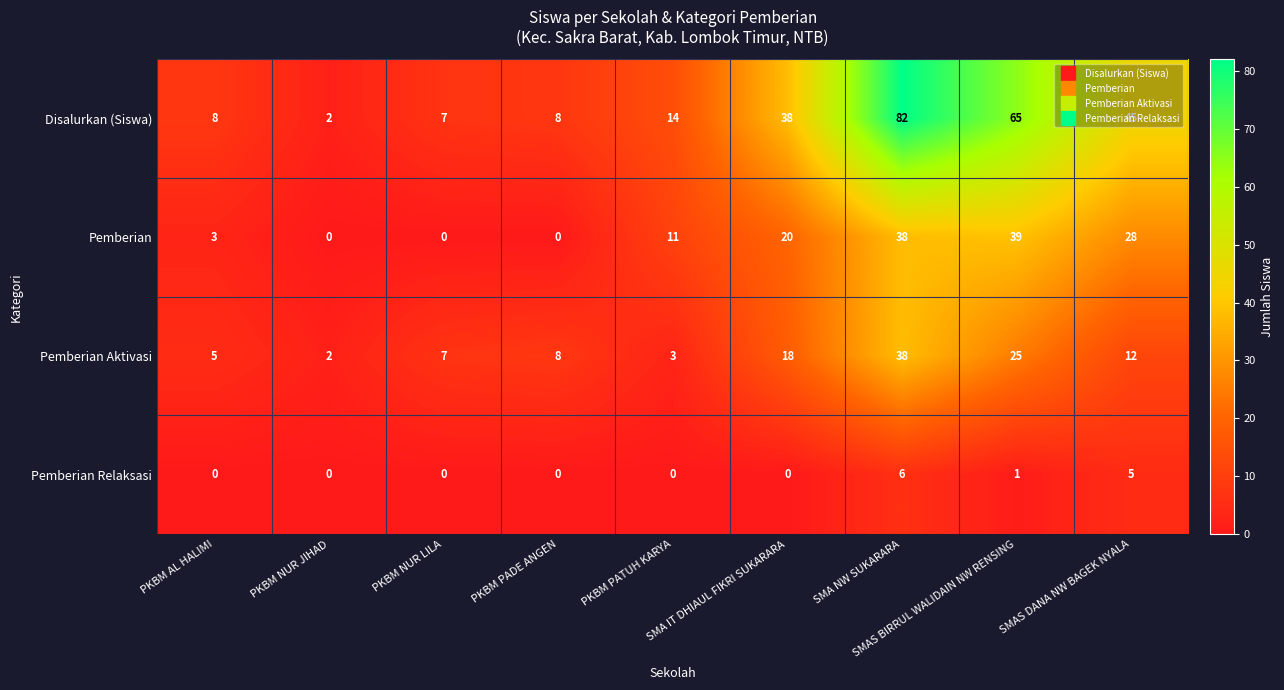

True or false: Pemberian Aktivasi has a value of 1 at PKBM PATUH KARYA.

False